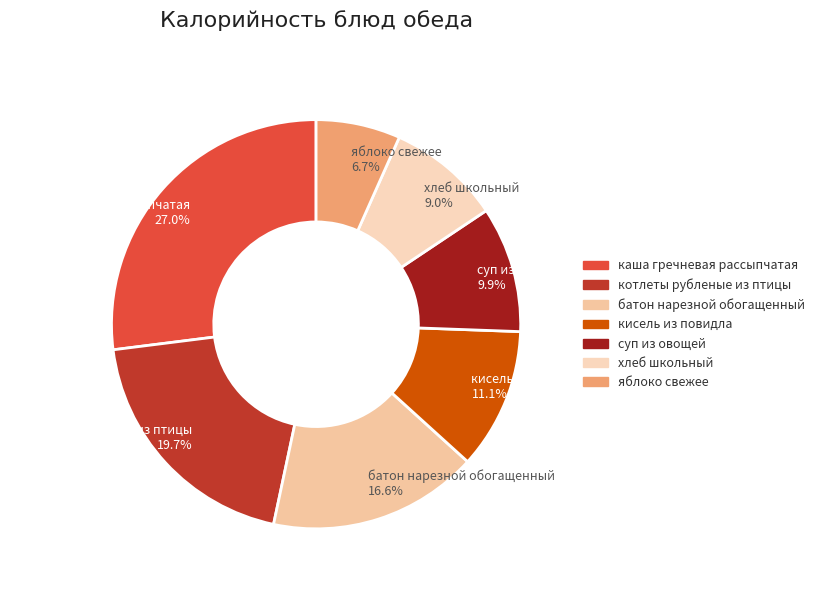

What is the largest slice in the pie chart?

каша гречневая рассыпчатая 27.0%